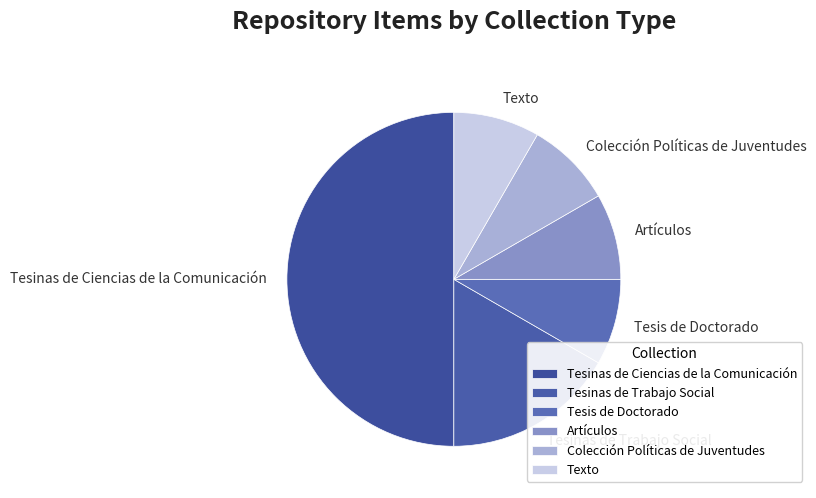

Count the number of slices in the pie.

6